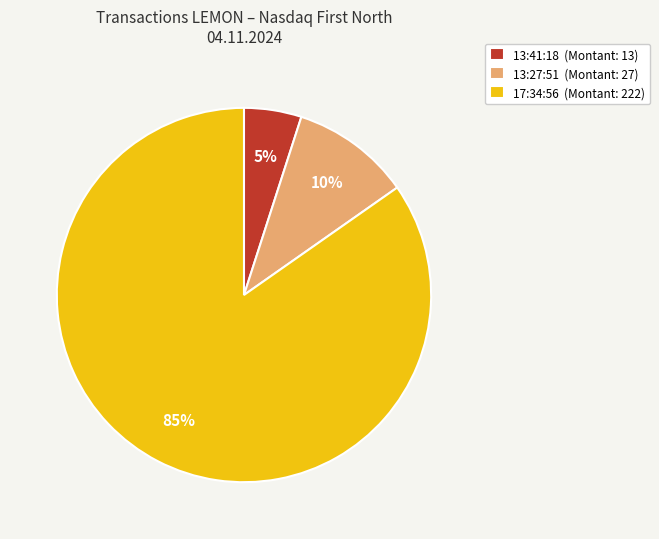

The 17:34:56 (Montant: 222) slice represents 85% of the pie. True or false?

True